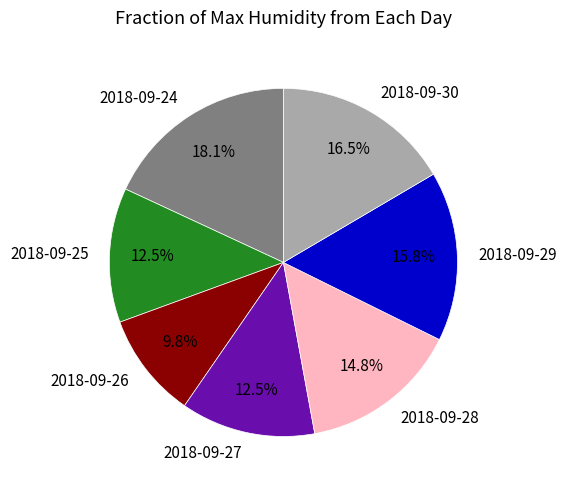

What portion of the pie excludes 2018-09-30?

83.5%